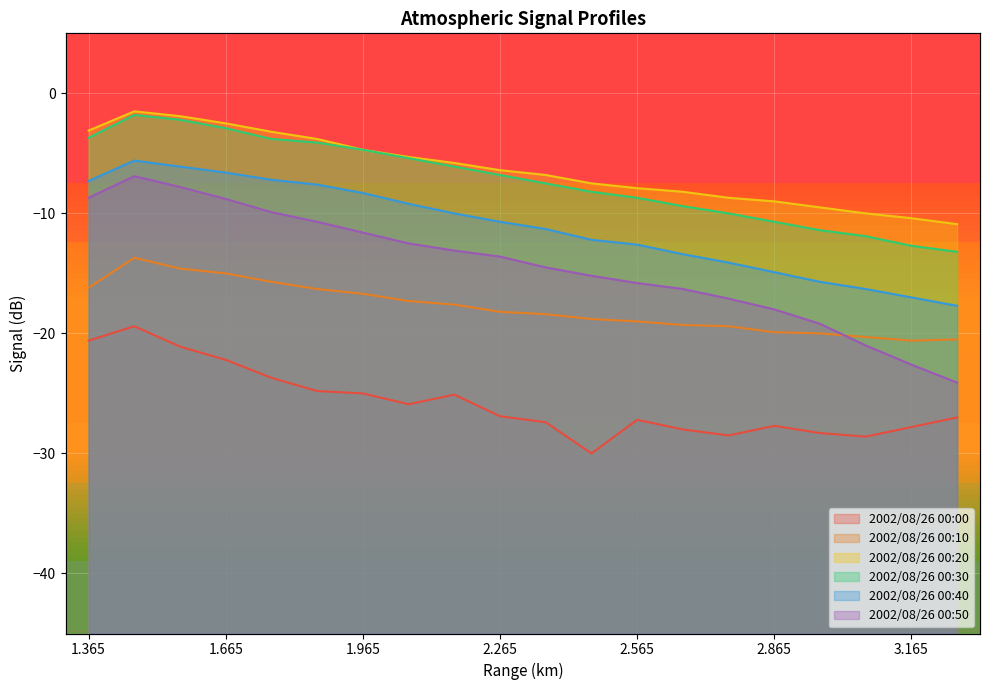

At which label does 2002/08/26 00:50 first exceed -13?

1.365